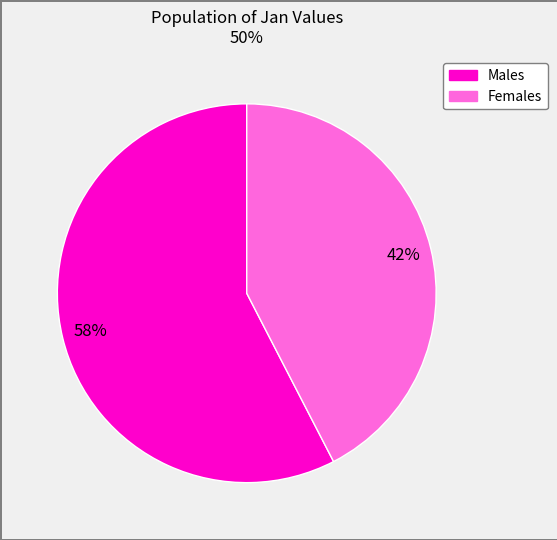

To the nearest percent, what is the average slice percentage?

50%